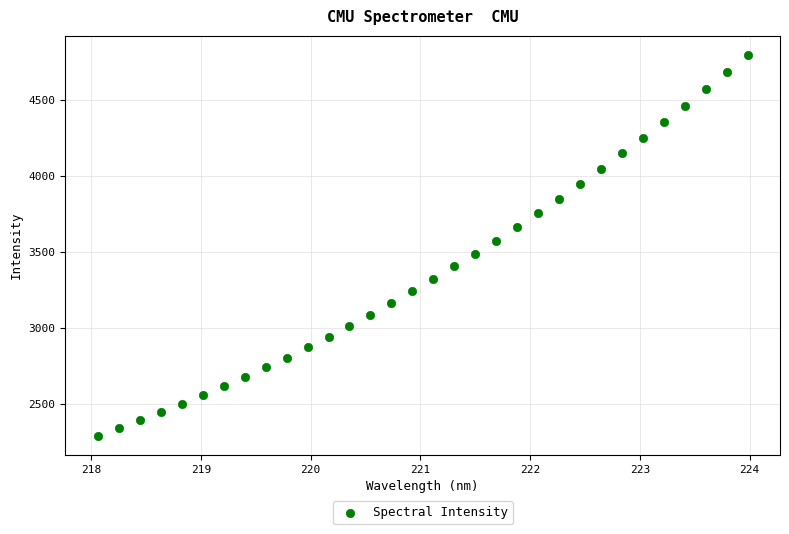

What is the range of Y values (max minus min)?

2505.9